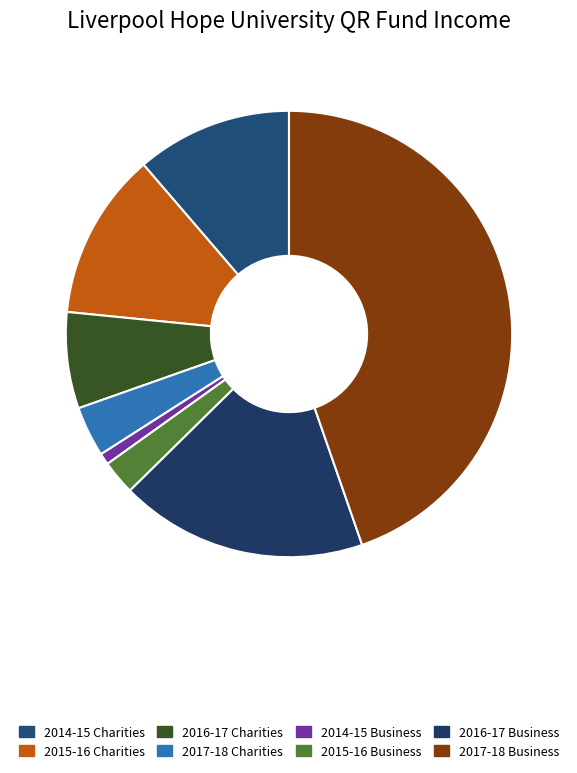

The 2015-16 Charities slice represents 5% of the pie. True or false?

False